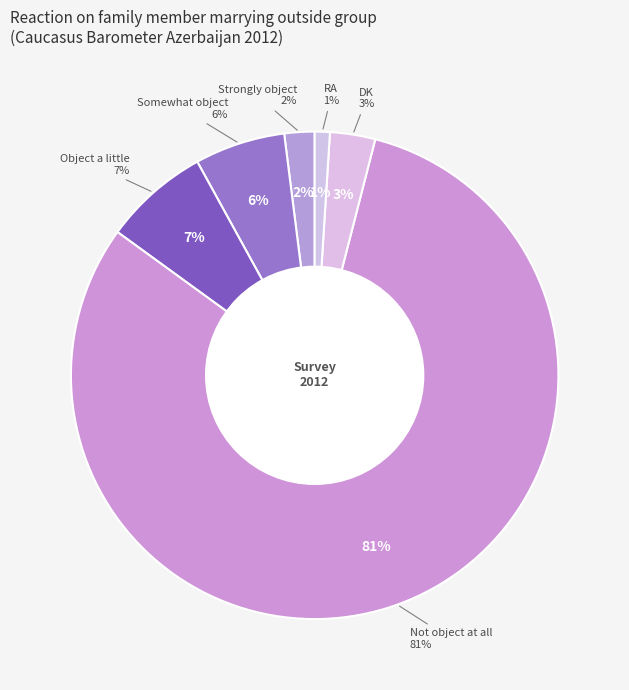

Which has a higher value, DK or Not object at all?

Not object at all